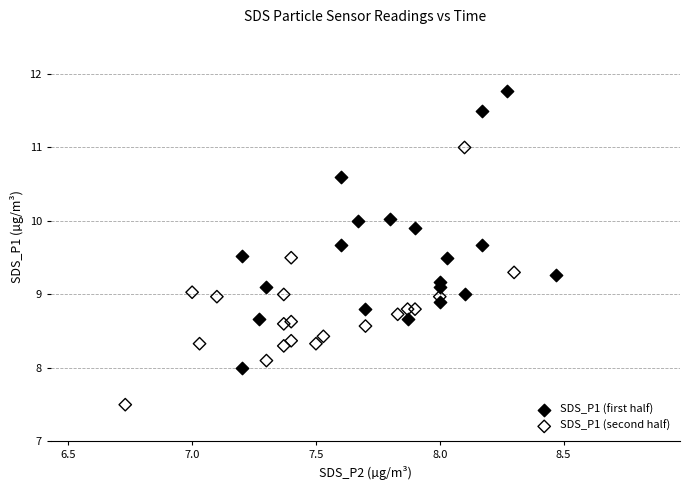

Which series contains the highest Y value?

SDS_P1 (first half)